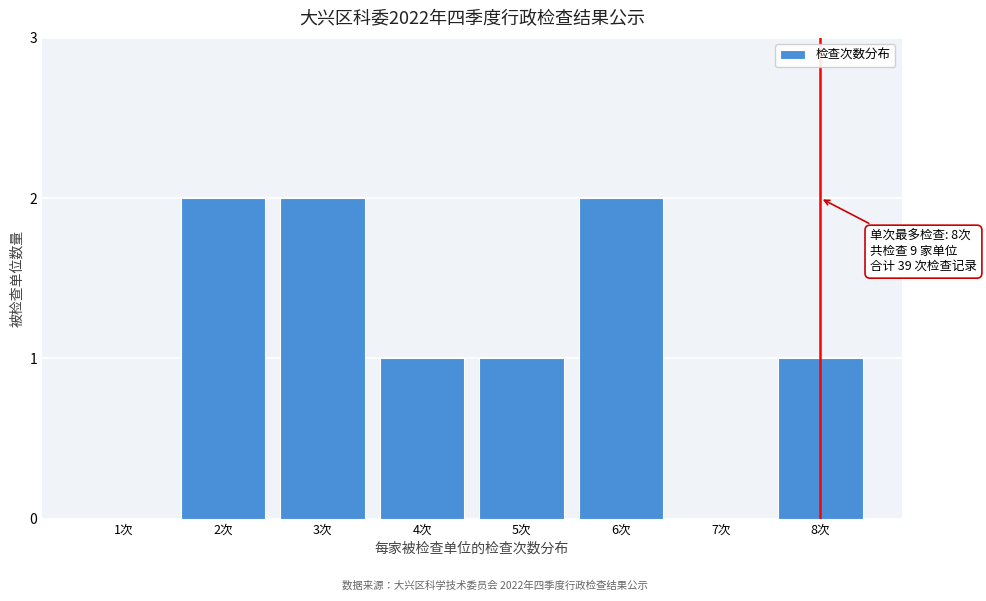

Reading left to right, what are all the values shown in this chart?

1次=0	2次=2	3次=2	4次=1	5次=1	6次=2	7次=0	8次=1